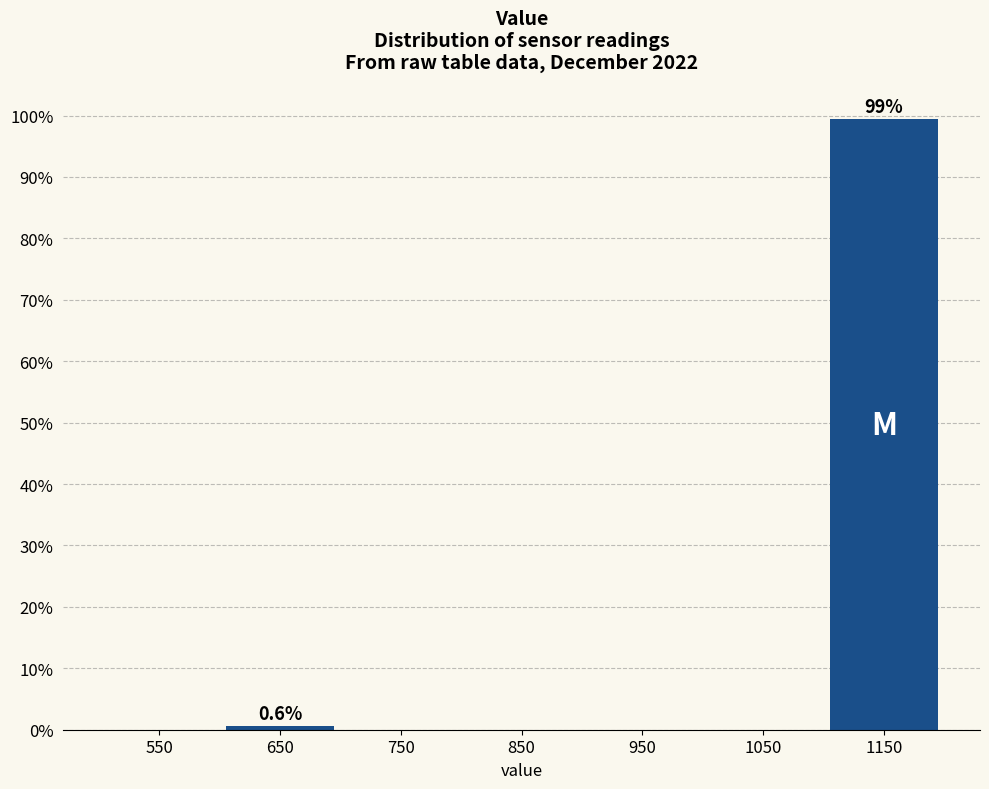

Reading left to right, extract all data points from this chart.

550=0.0	650=0.6	750=0.0	850=0.0	950=0.0	1050=0.0	1150=99.4